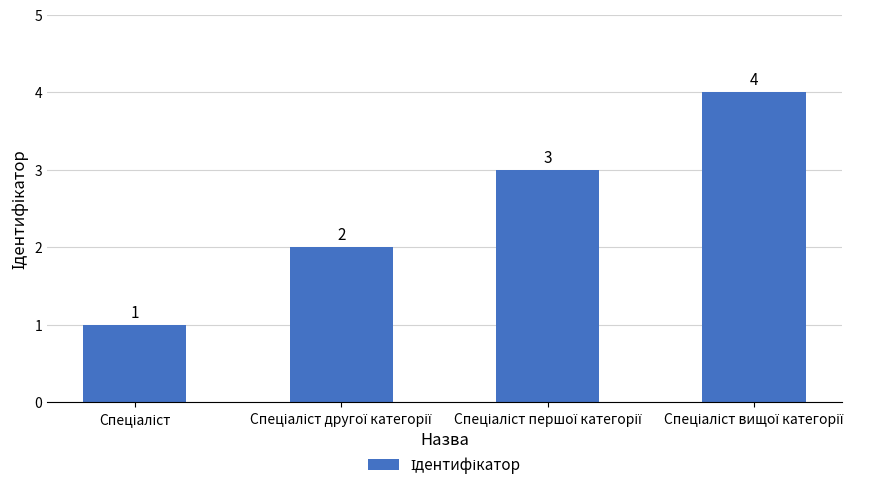

What is the value of the 1st bar from the left?

1